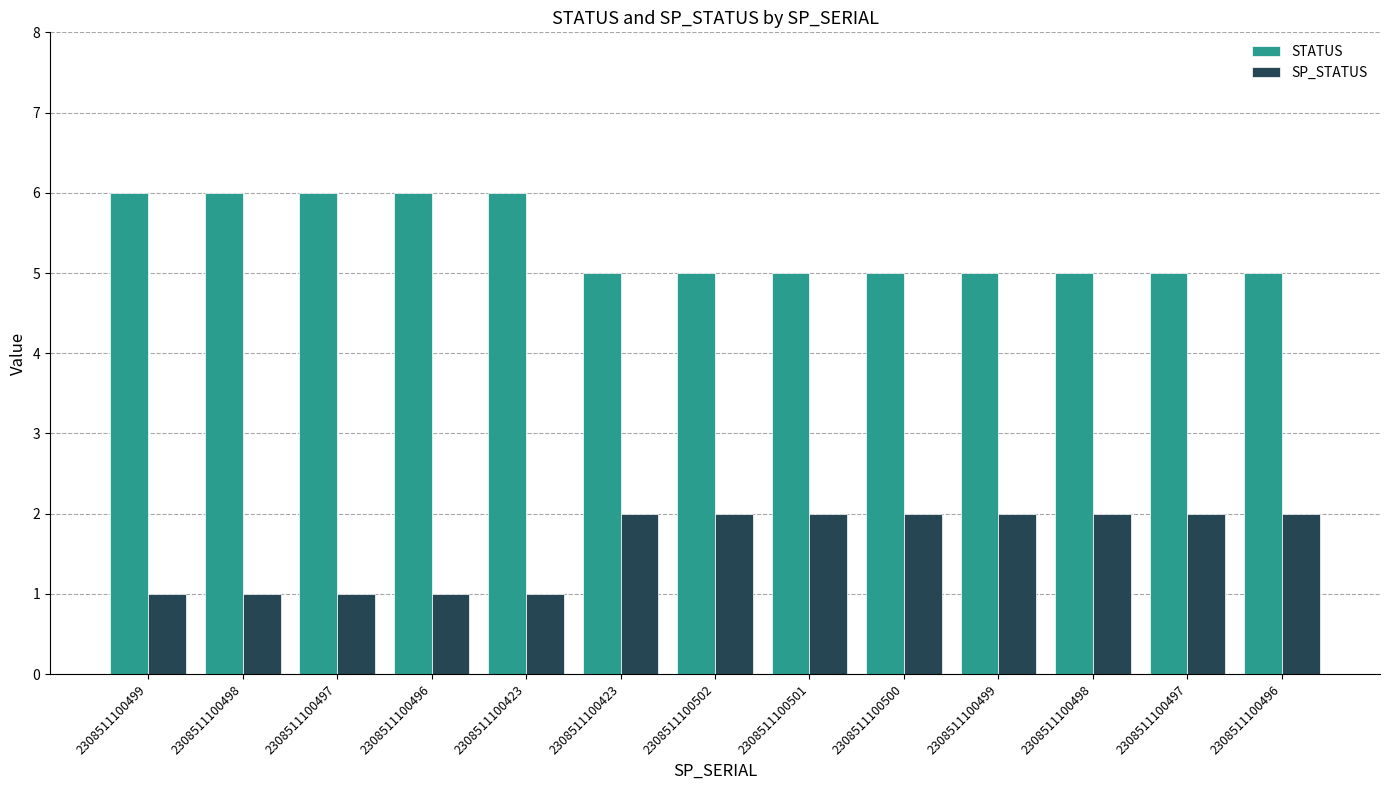

What are all the series names shown in the legend?

STATUS, SP_STATUS